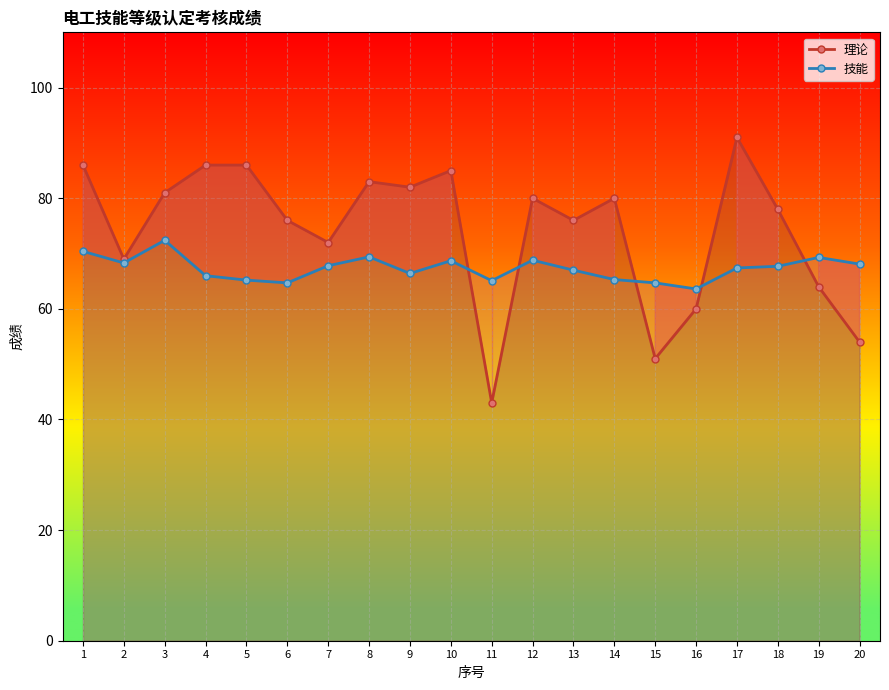

List the labels in order of 技能 value, largest first.

3, 1, 8, 19, 12, 10, 2, 20, 7, 18, 17, 13, 9, 4, 14, 5, 11, 6, 15, 16